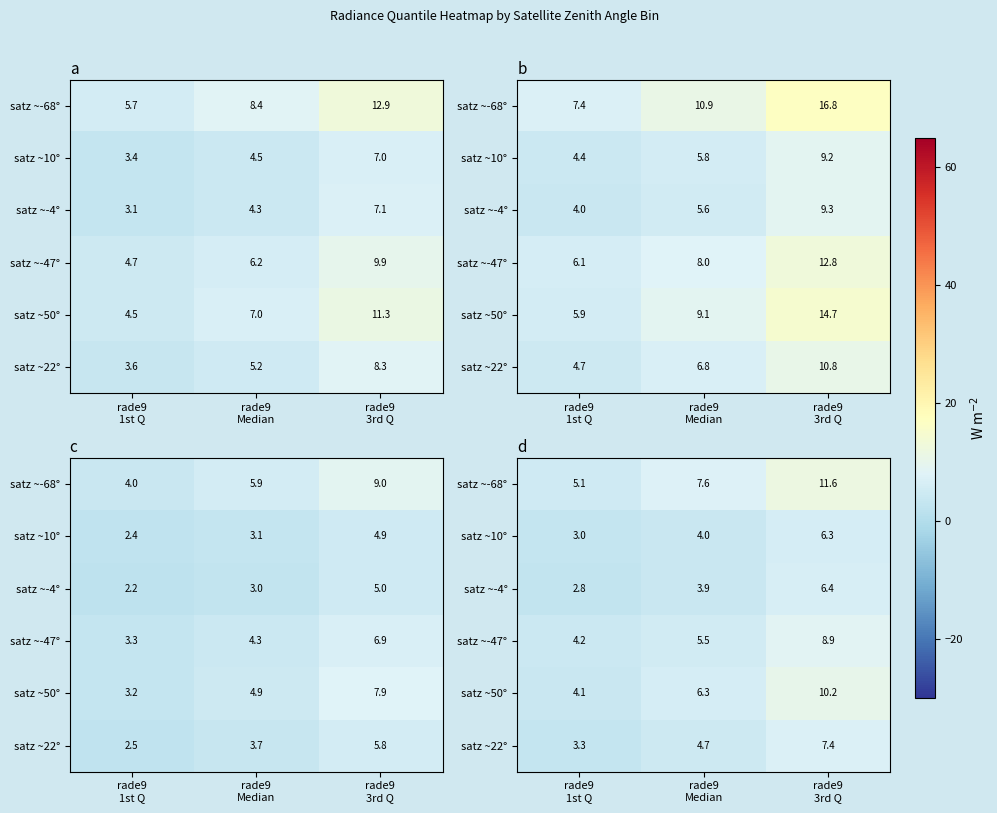

Count the number of data series in this chart.

6